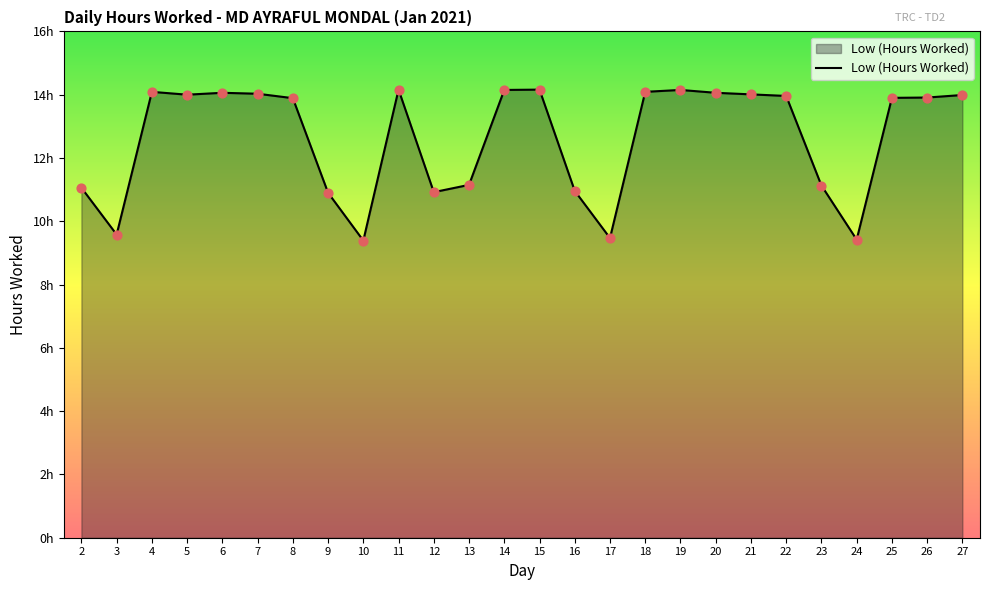

Approximately how many times larger is the value at 21 compared to 4?

1.0